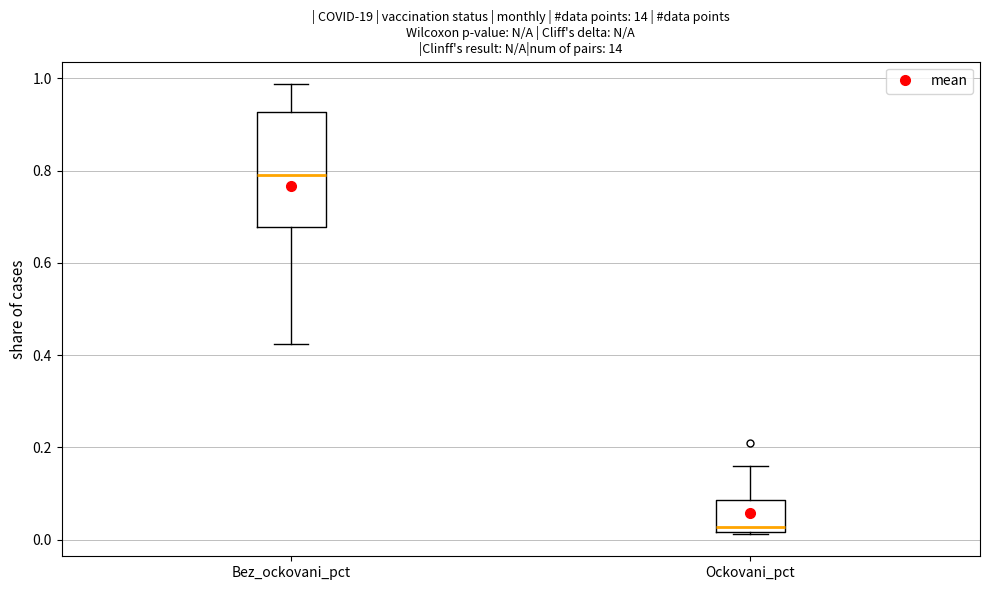

Reading left to right, transcribe this box plot: for each box, give where its median line is, the range the box spans, and where its two whiskers end, as read against the y-axis. The values are not printed on the chart, so give them approximately, as read against the axis.

Bez_ockovani_pct: median 0.78, box 0.68 to 0.92, whiskers 0.42 to 0.98
Ockovani_pct: median 0.02 (just above the box's lower edge), box 0.02 to 0.08, whiskers 0.02 to 0.16